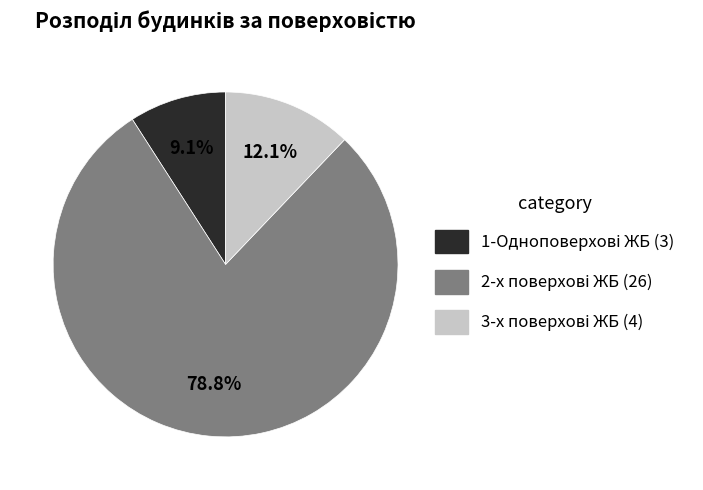

What is the largest slice in the pie chart?

2-х поверхові ЖБ